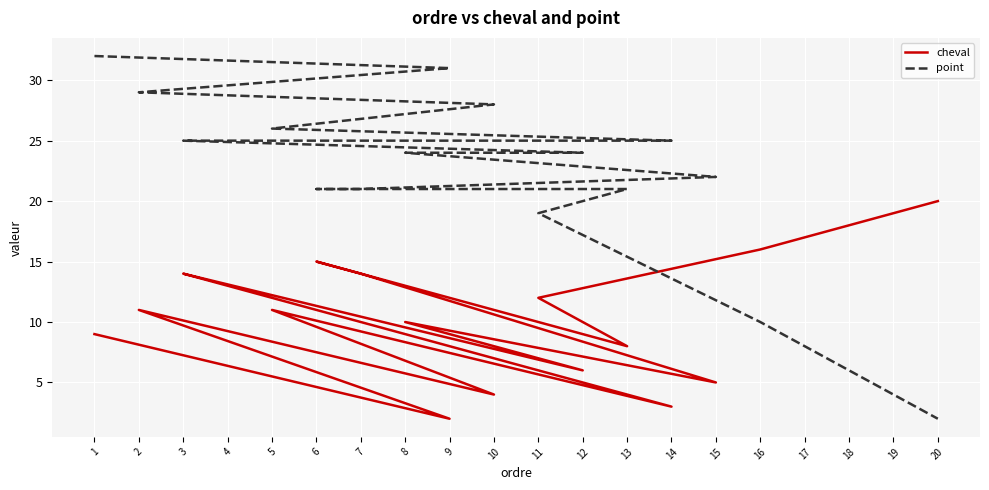

Between 4 and 3, which series saw the biggest shift?

cheval